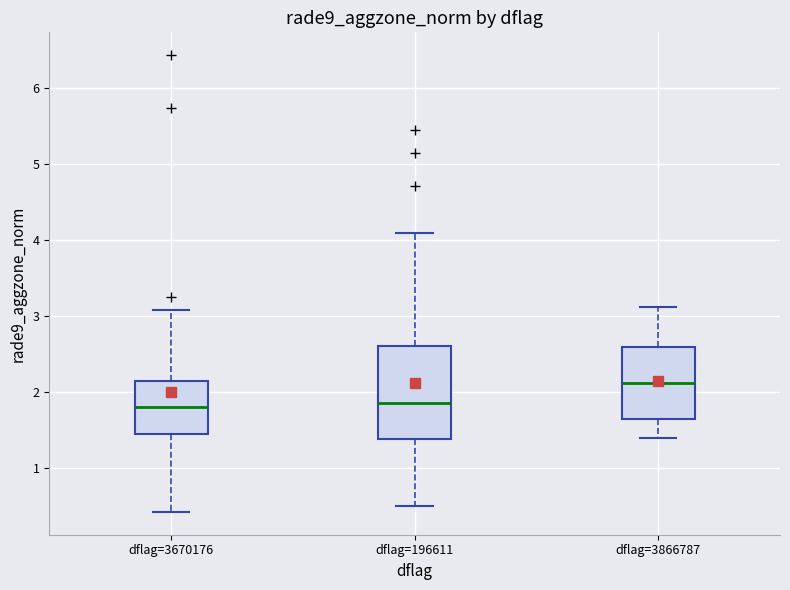

Where is the lower edge of the box for dflag=196611 on the y-axis? The values are not printed on the chart, so give them approximately, as read against the axis.

1.4